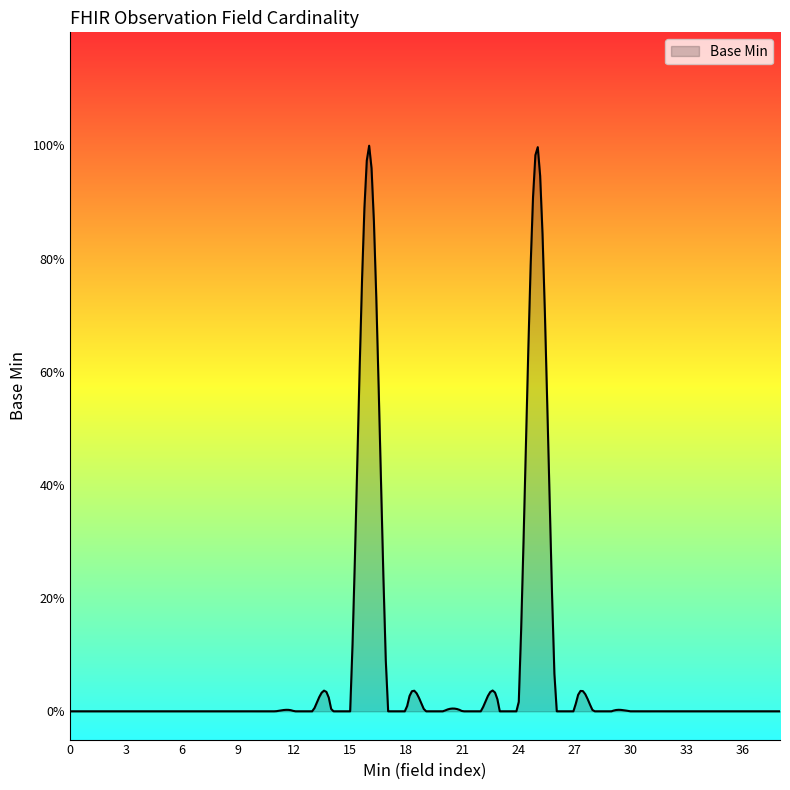

Is this an area chart (filled region under the line)?

Yes